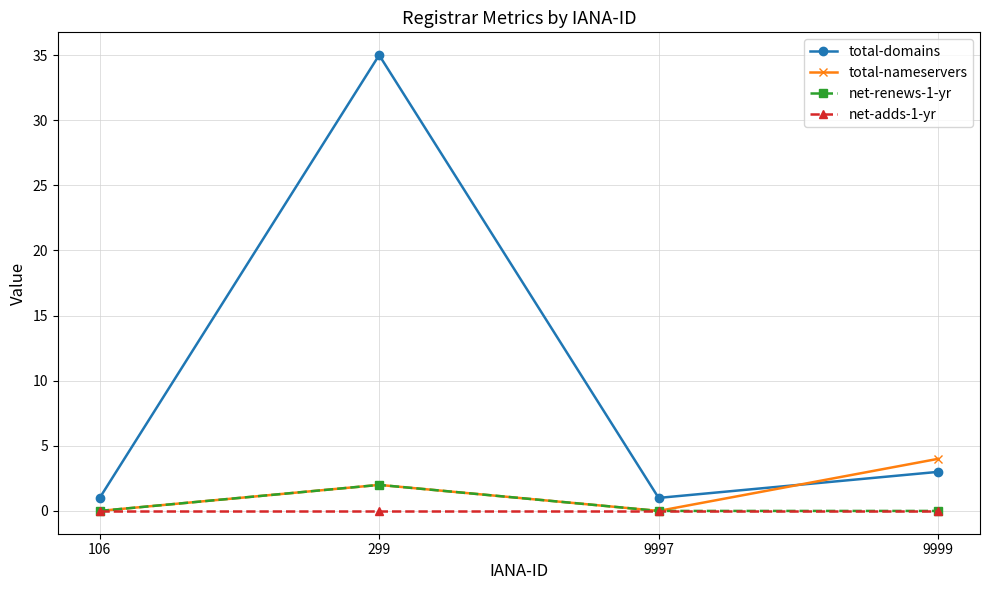

At how many categories does at least one series exceed 28?

1